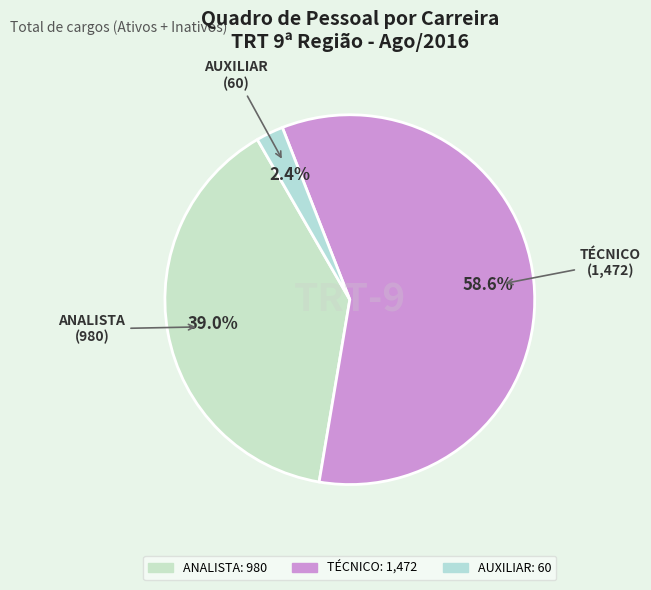

Which slice is the smallest?

AUXILIAR